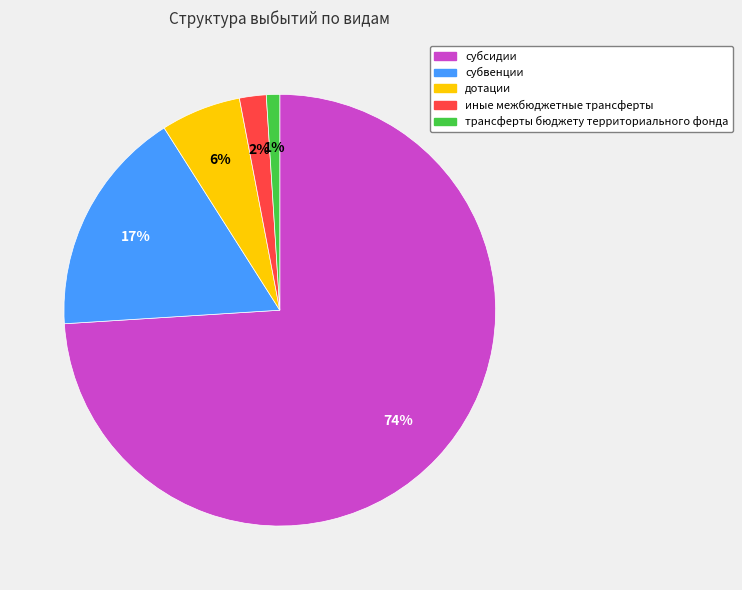

Between дотации and трансферты бюджету территориального фонда, which is larger?

дотации